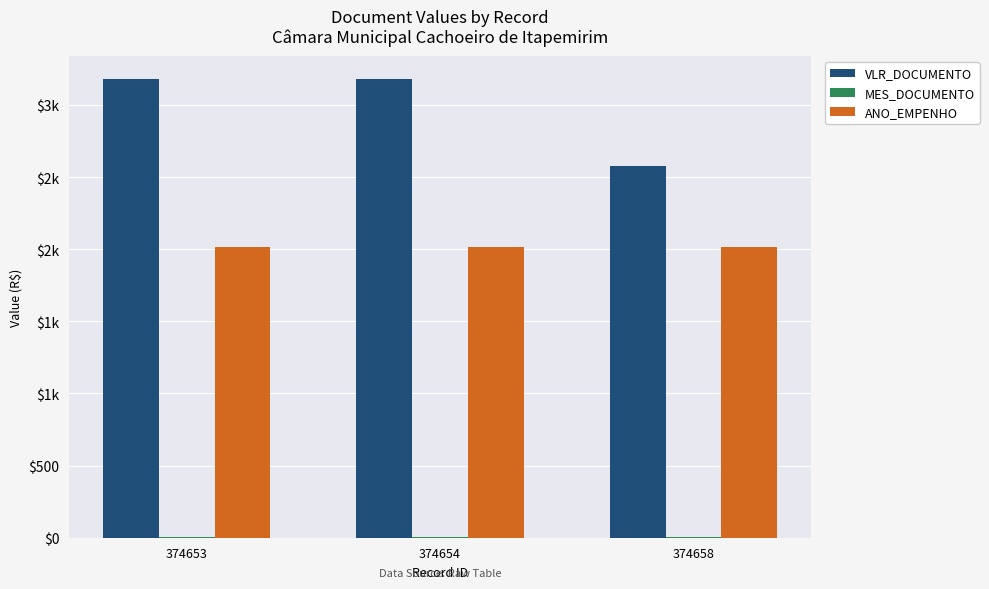

Rank the categories by VLR_DOCUMENTO value from highest to lowest.

374653, 374654, 374658